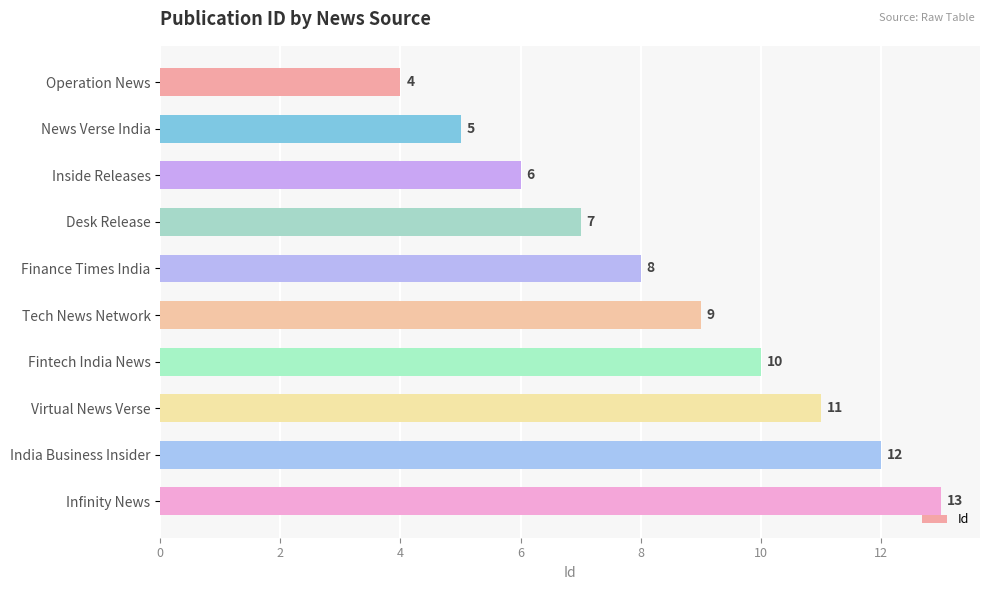

What is the sum of all values?

85